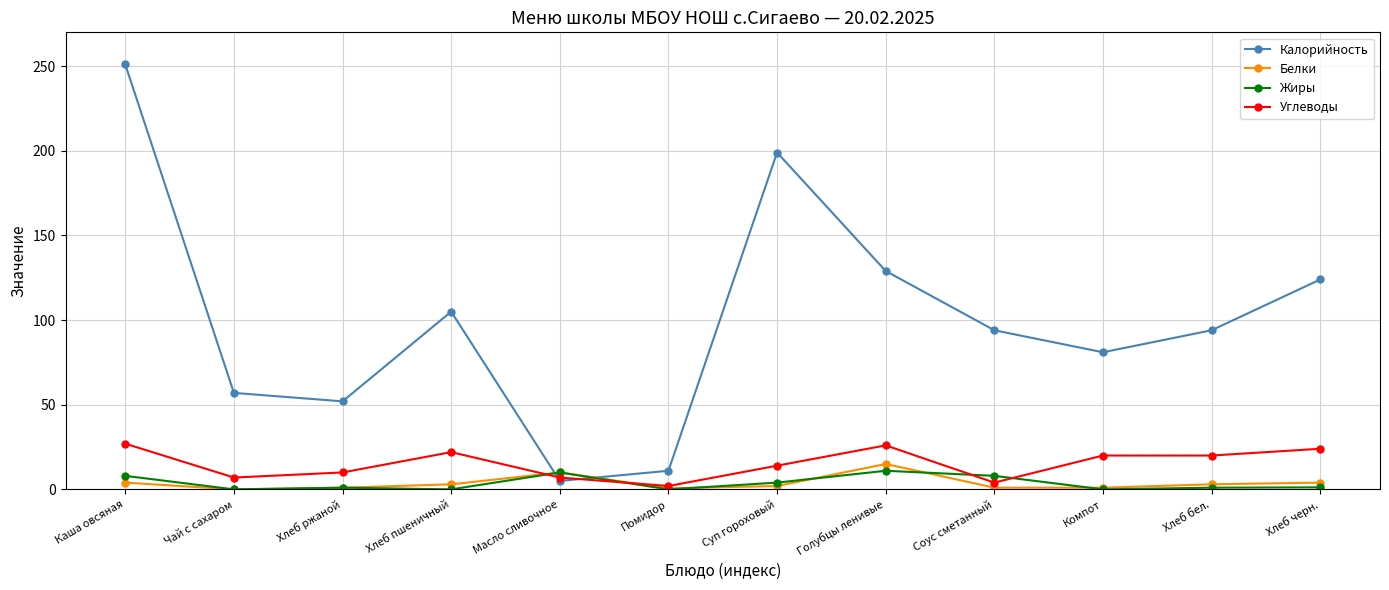

How many data points in Углеводы are less than 20?

6